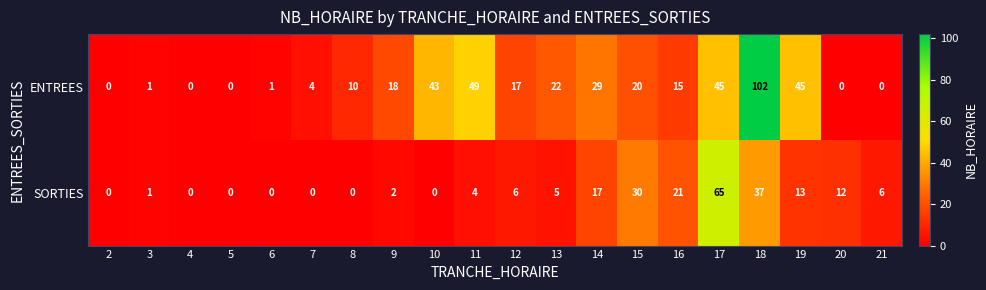

What is the difference between the maximum and minimum values in the SORTIES series?

65